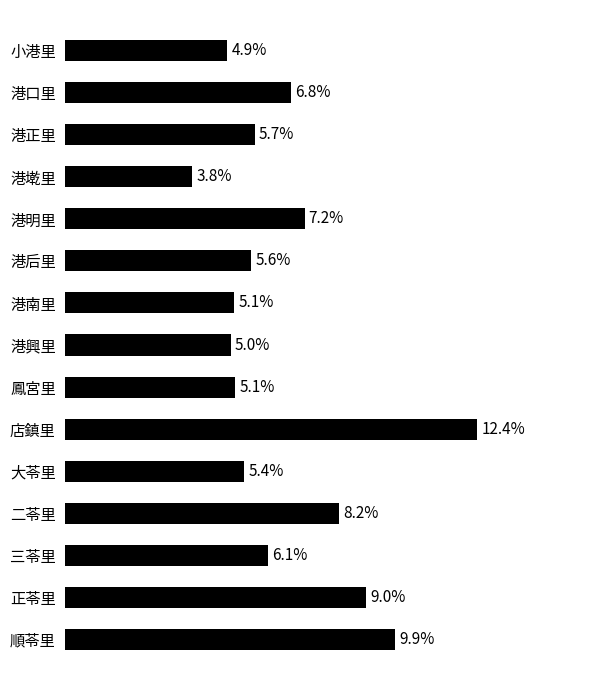

At which label is the value closest to 8?

二苓里